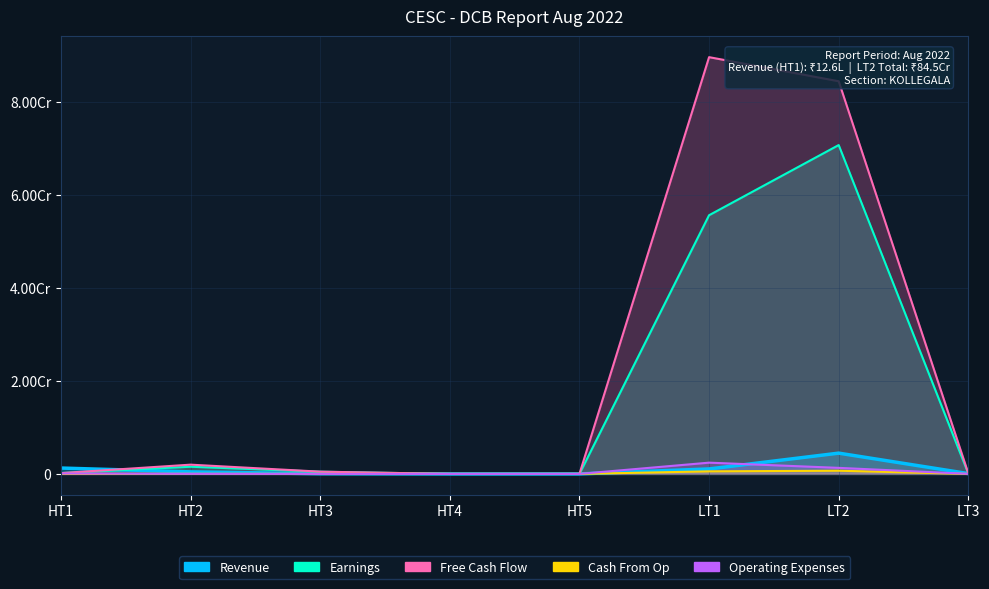

Does the chart display data point markers on the line(s)?

No